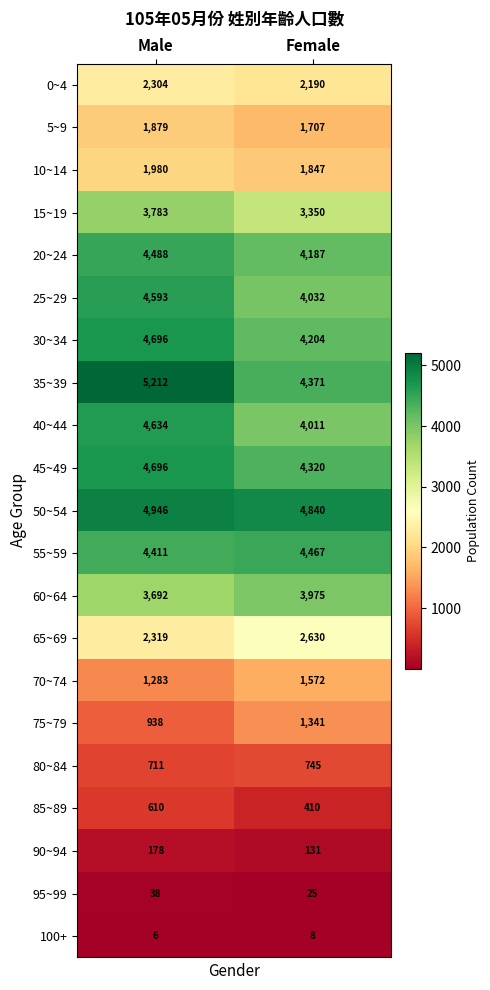

List the labels in order of 70~74 value, smallest first.

Male, Female